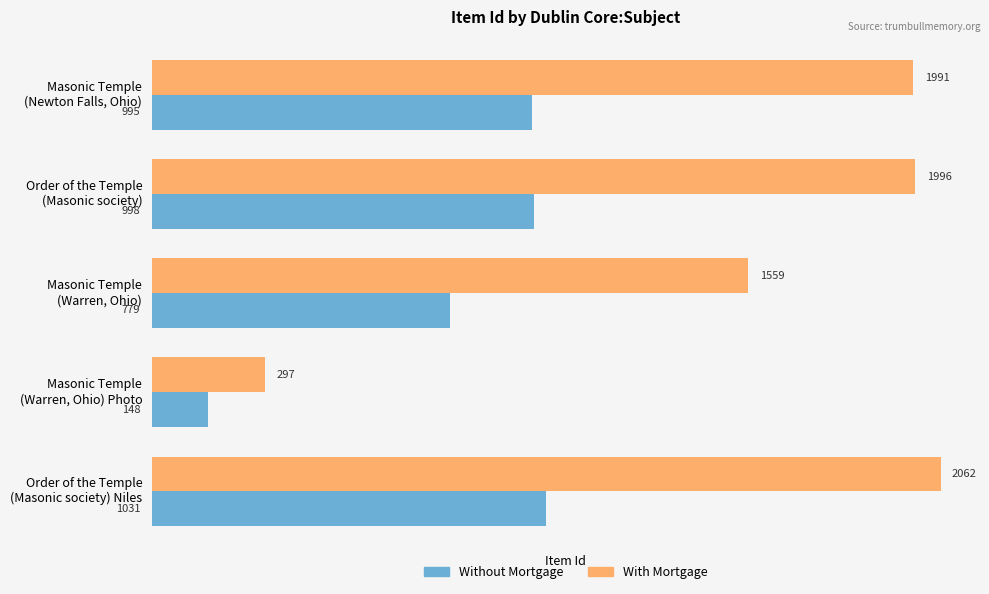

Which series has the widest spread of values?

With Mortgage